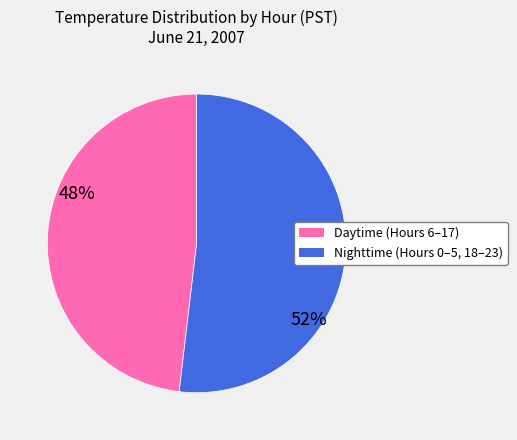

Is it true that Nighttime (Hours 0–5, 18–23) is 52% of the pie?

True